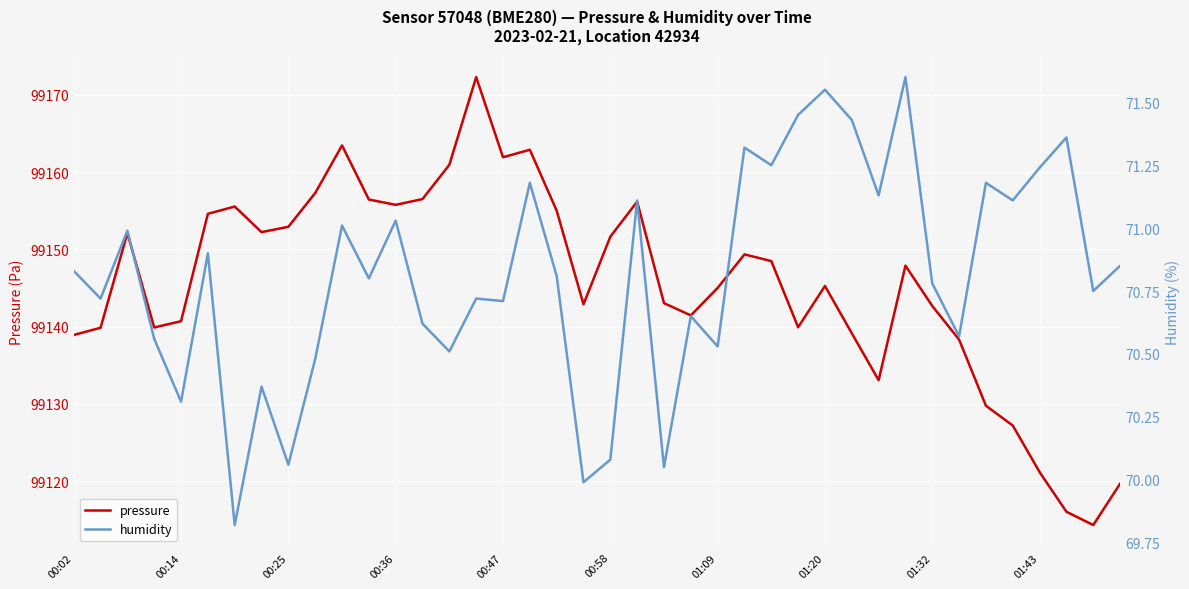

Read the humidity value at 00:02.

70.8